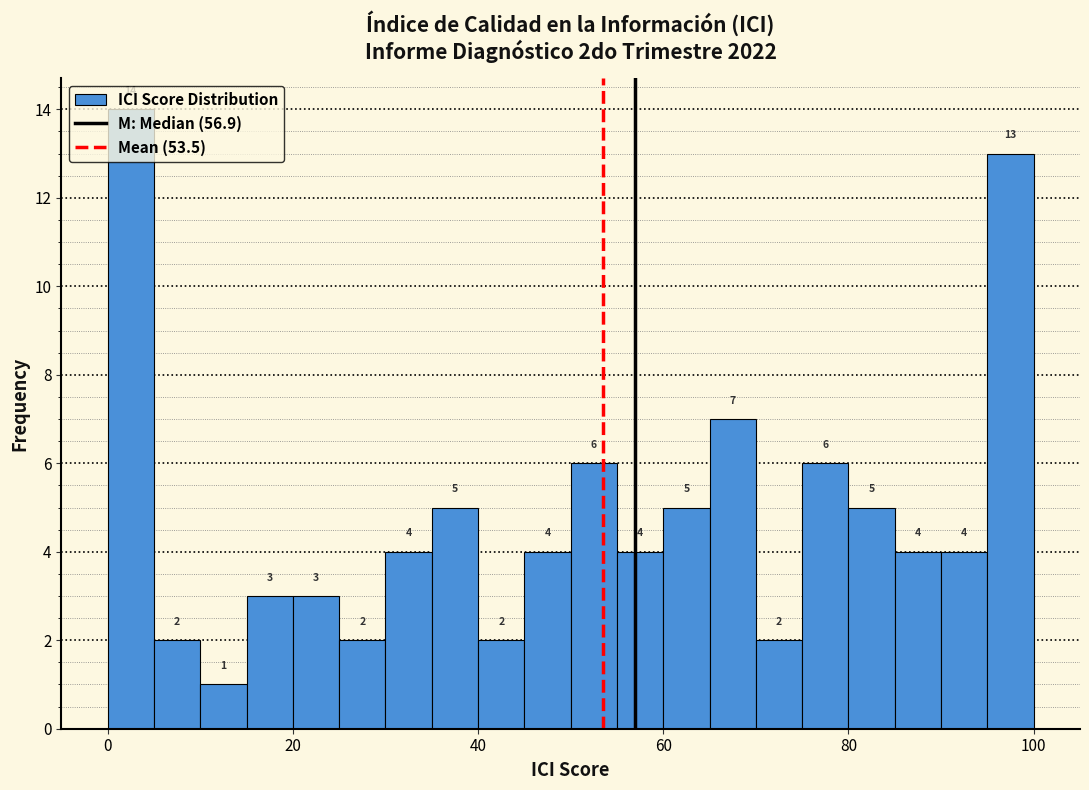

Around what value on the x-axis is the tallest bar? Give the approximate position of its centre, as read against the axis.

2